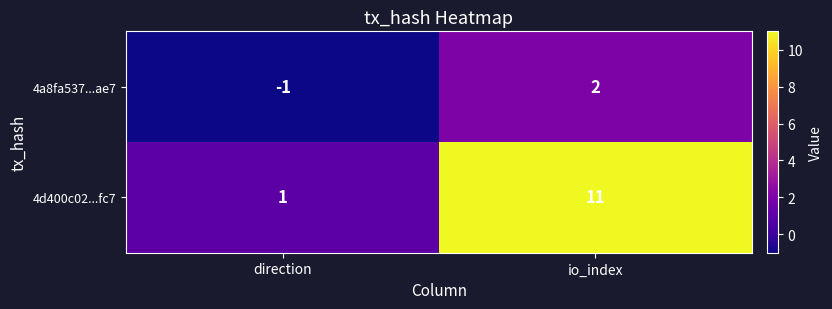

Reading left to right, what are all the values shown in this chart?

4a8fa537...ae7: -1	2
4d400c02...fc7: 1	11